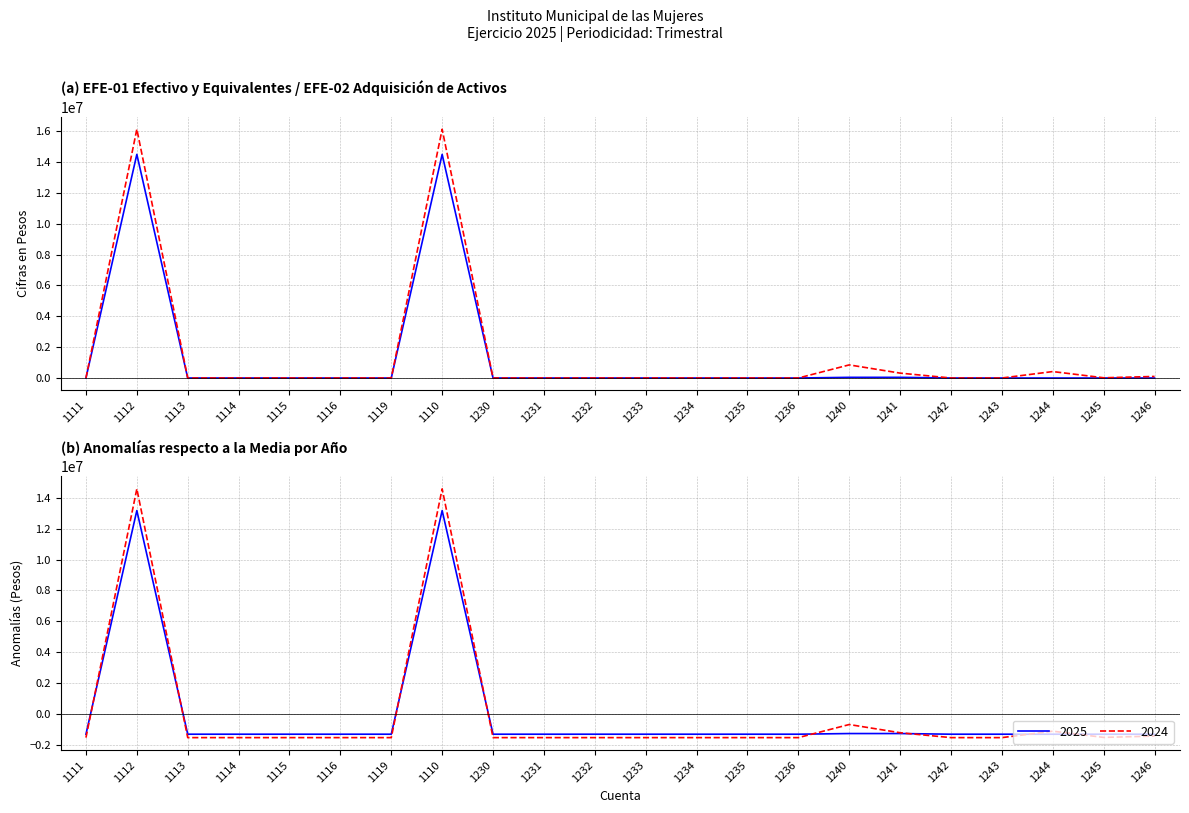

Does the chart display data point markers on the line(s)?

No